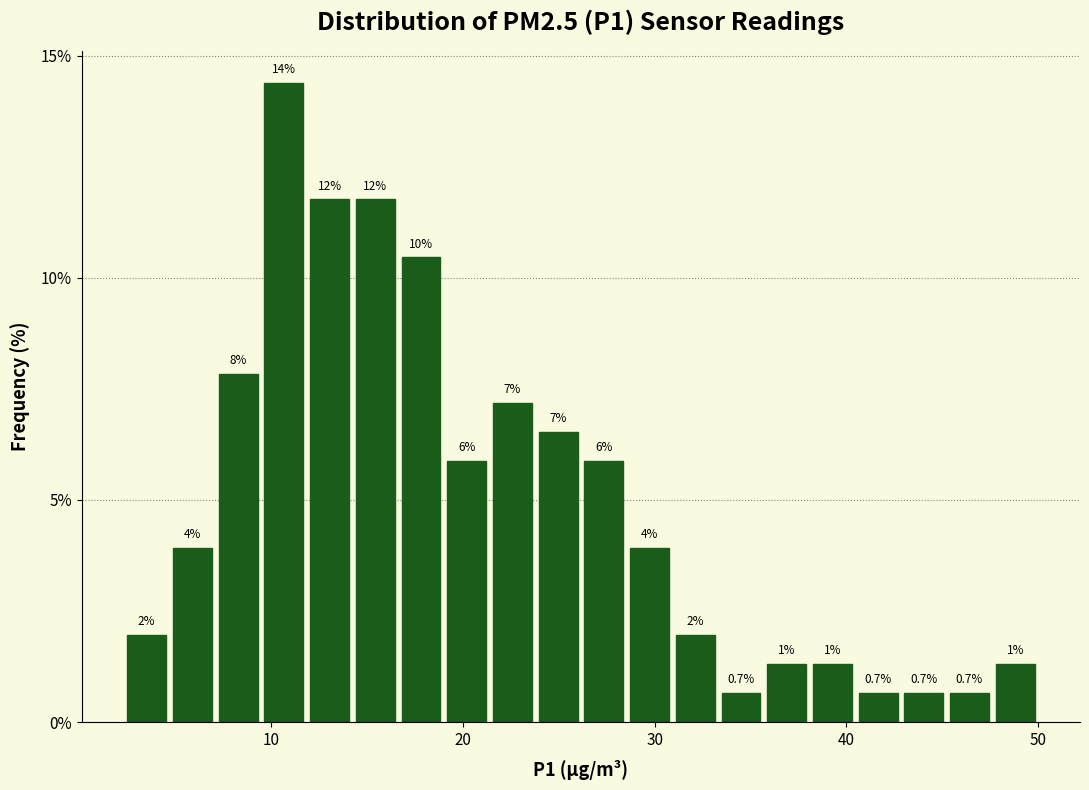

Read against the x-axis, roughly where is the centre of the tallest bar?

11